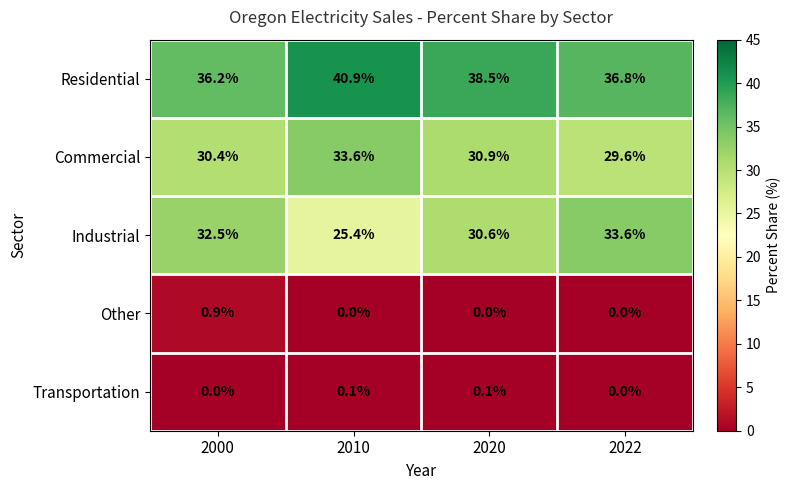

Reading left to right, list all the values displayed in this chart.

Residential: 36.2	40.9	38.5	36.8
Commercial: 30.4	33.6	30.9	29.6
Industrial: 32.5	25.4	30.6	33.6
Other: 0.9	0.0	0.0	0.0
Transportation: 0.0	0.1	0.1	0.0